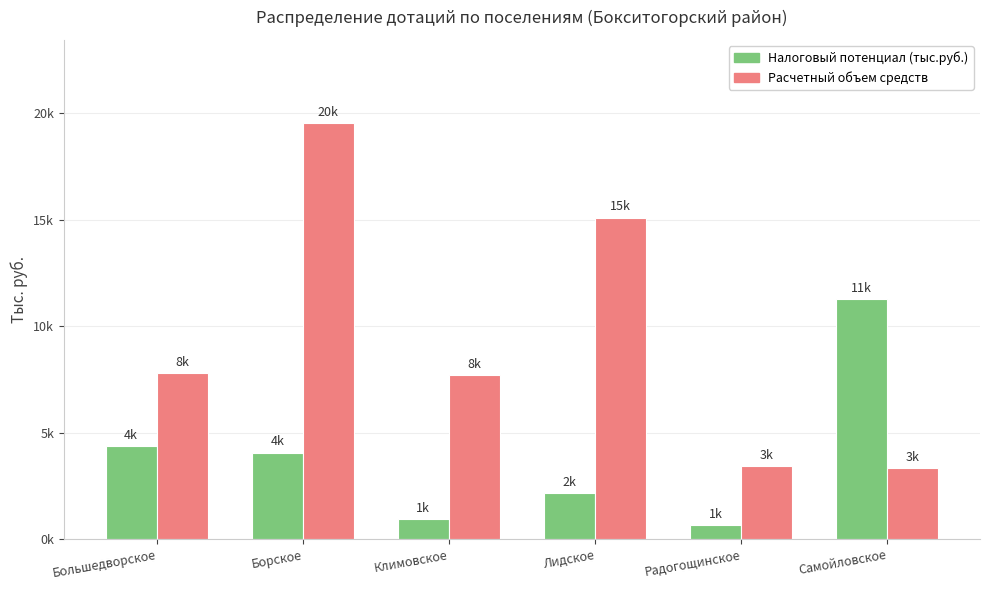

Does the chart contain stacked bars?

No